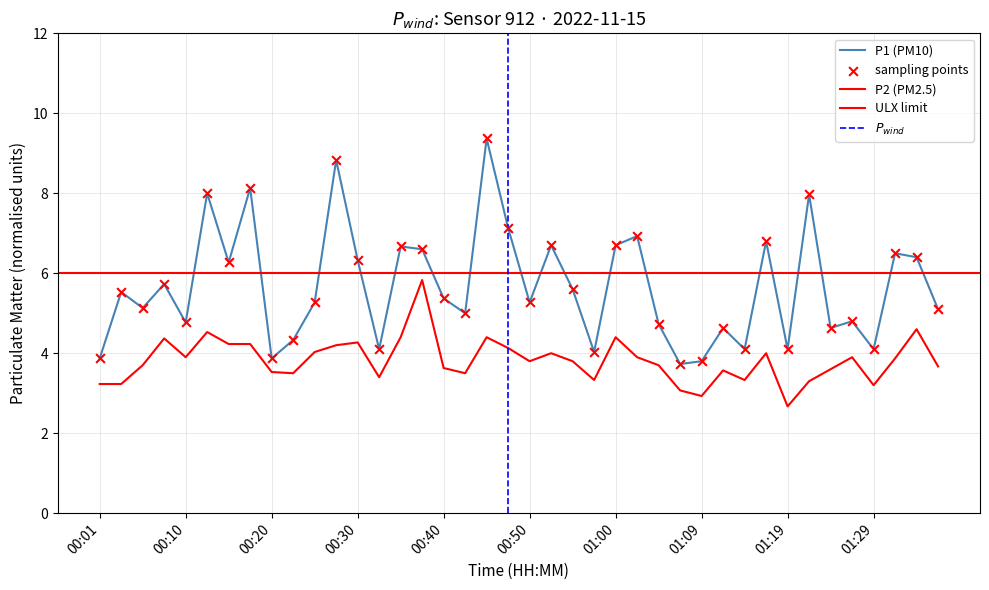

Which series reaches the maximum Y coordinate?

P1